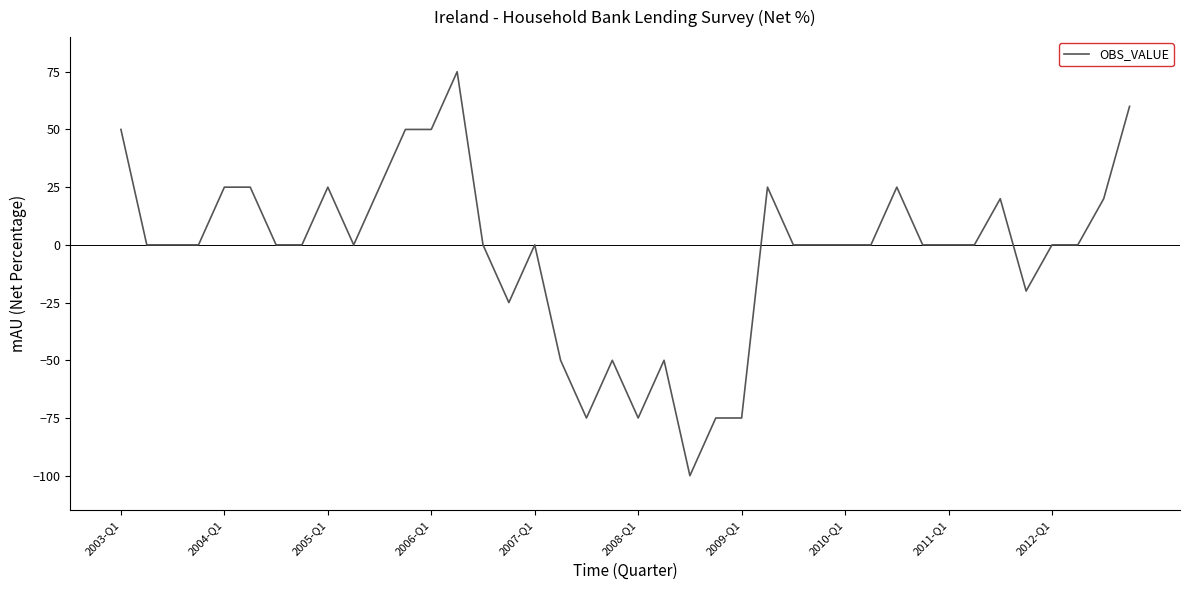

What is the smallest value displayed?

-100